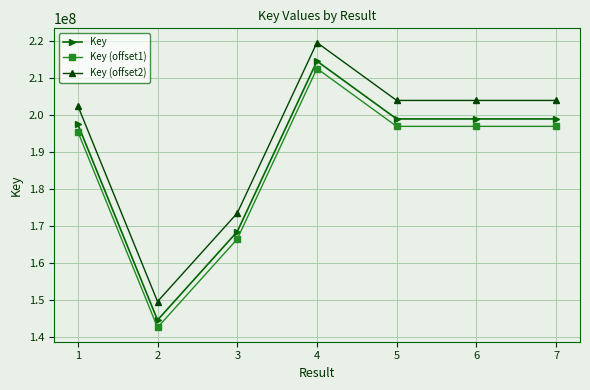

What is the difference between the second highest and second lowest values in the Key (offset1) series?

30420388